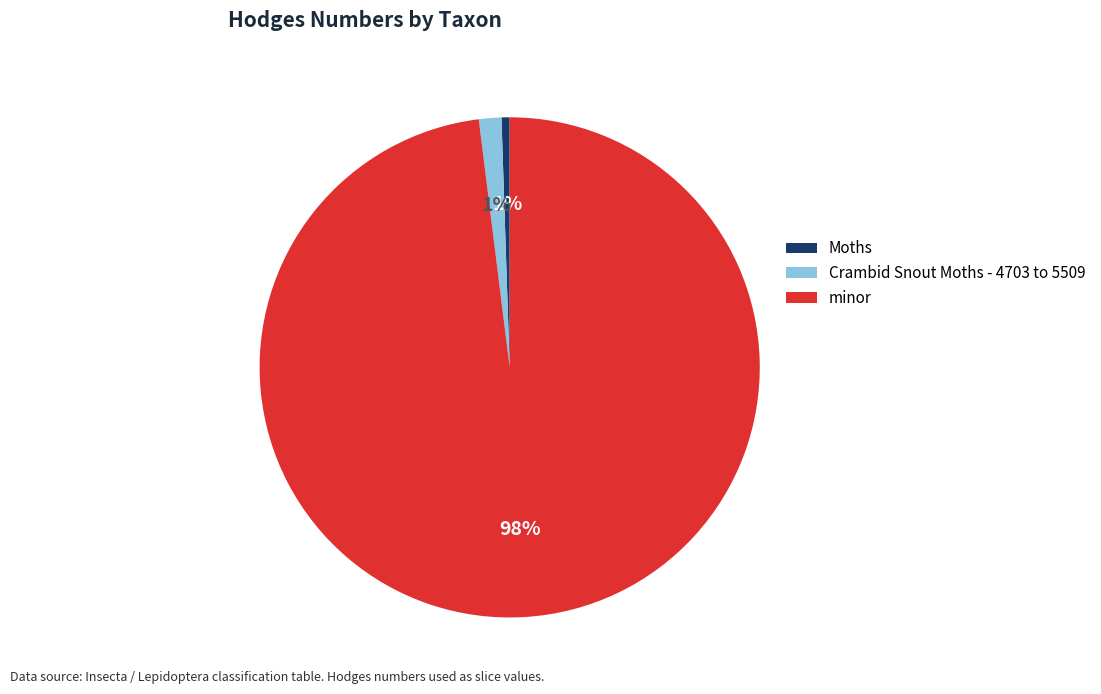

The minor slice represents 98% of the pie. True or false?

True